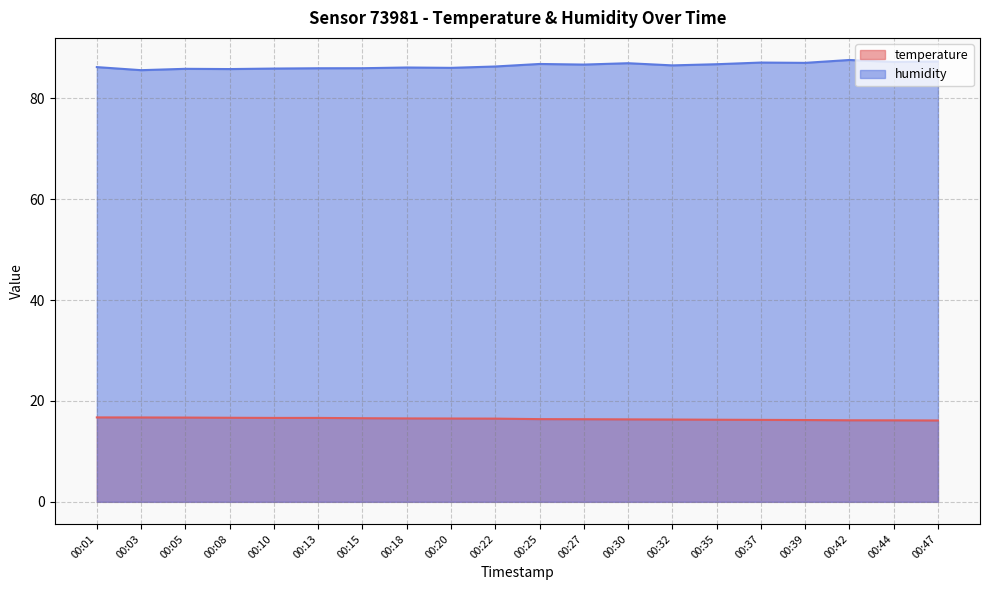

True or false: temperature and humidity cross at least once.

False